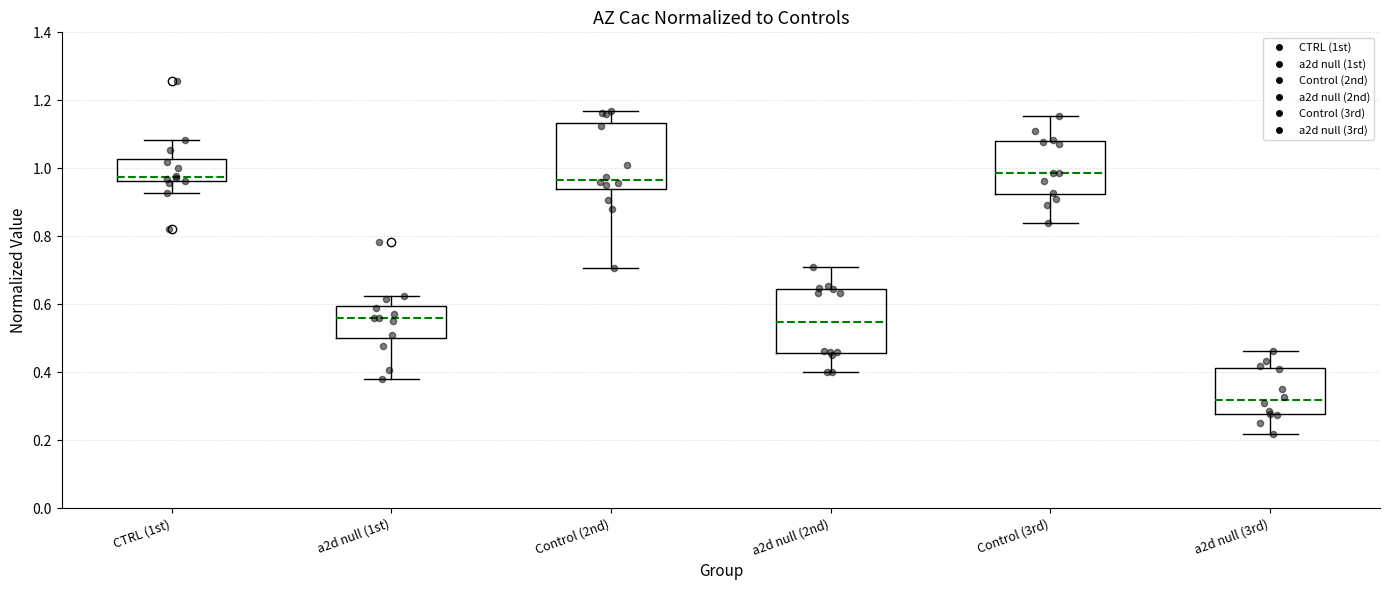

Reading left to right, read every box against the y-axis: the position of its median line, the range the box covers, and the ends of its whiskers. The values are not printed on the chart, so give them approximately, as read against the axis.

CTRL (1st): median 0.98, box 0.96 to 1.02, whiskers 0.92 to 1.08
a2d null (1st): median 0.56, box 0.50 to 0.60, whiskers 0.38 to 0.62
Control (2nd): median 0.96, box 0.94 to 1.14, whiskers 0.70 to 1.16
a2d null (2nd): median 0.54, box 0.46 to 0.64, whiskers 0.40 to 0.70
Control (3rd): median 0.98, box 0.92 to 1.08, whiskers 0.84 to 1.16
a2d null (3rd): median 0.32, box 0.28 to 0.42, whiskers 0.22 to 0.46